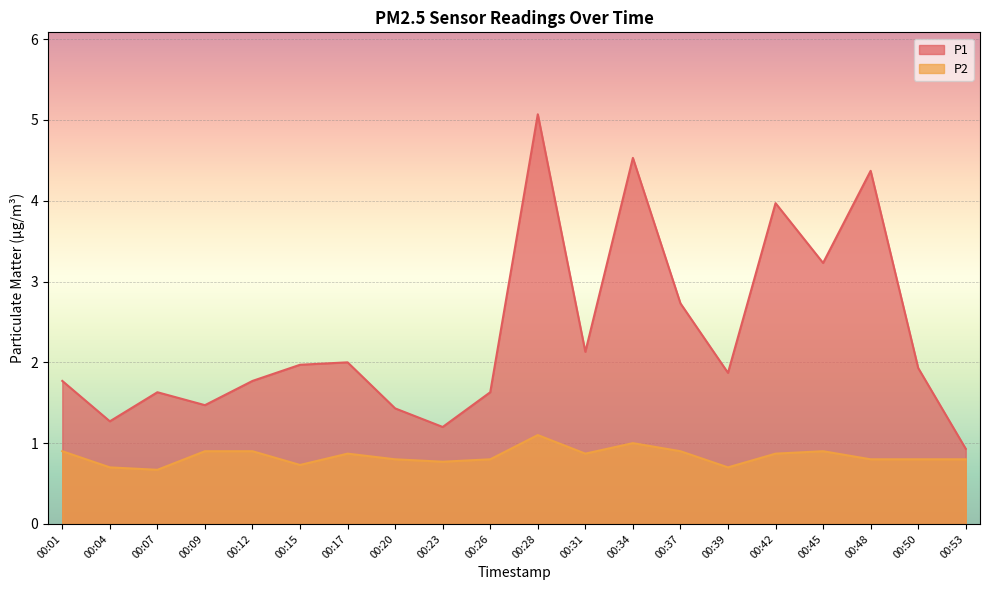

Between 00:26 and 00:34, which series saw the biggest shift?

P1